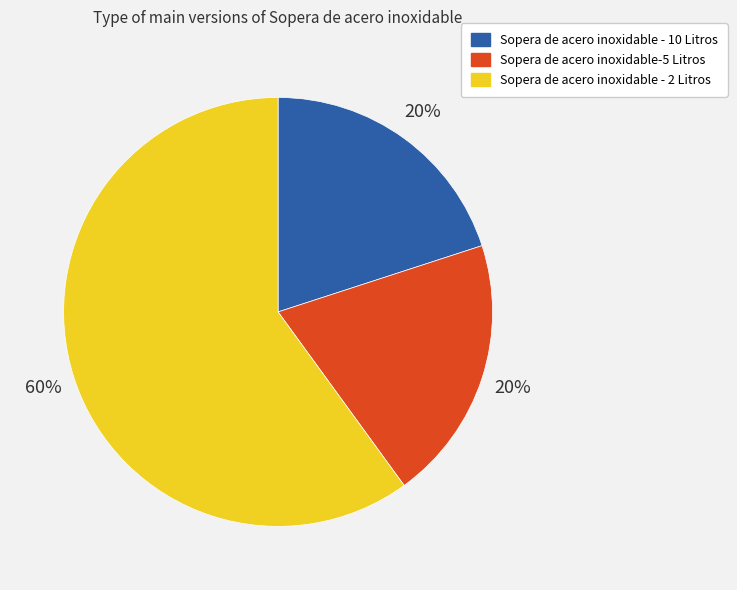

To the nearest percent, what is the difference between the Sopera de acero inoxidable - 10 Litros and Sopera de acero inoxidable - 2 Litros slice percentages?

40%